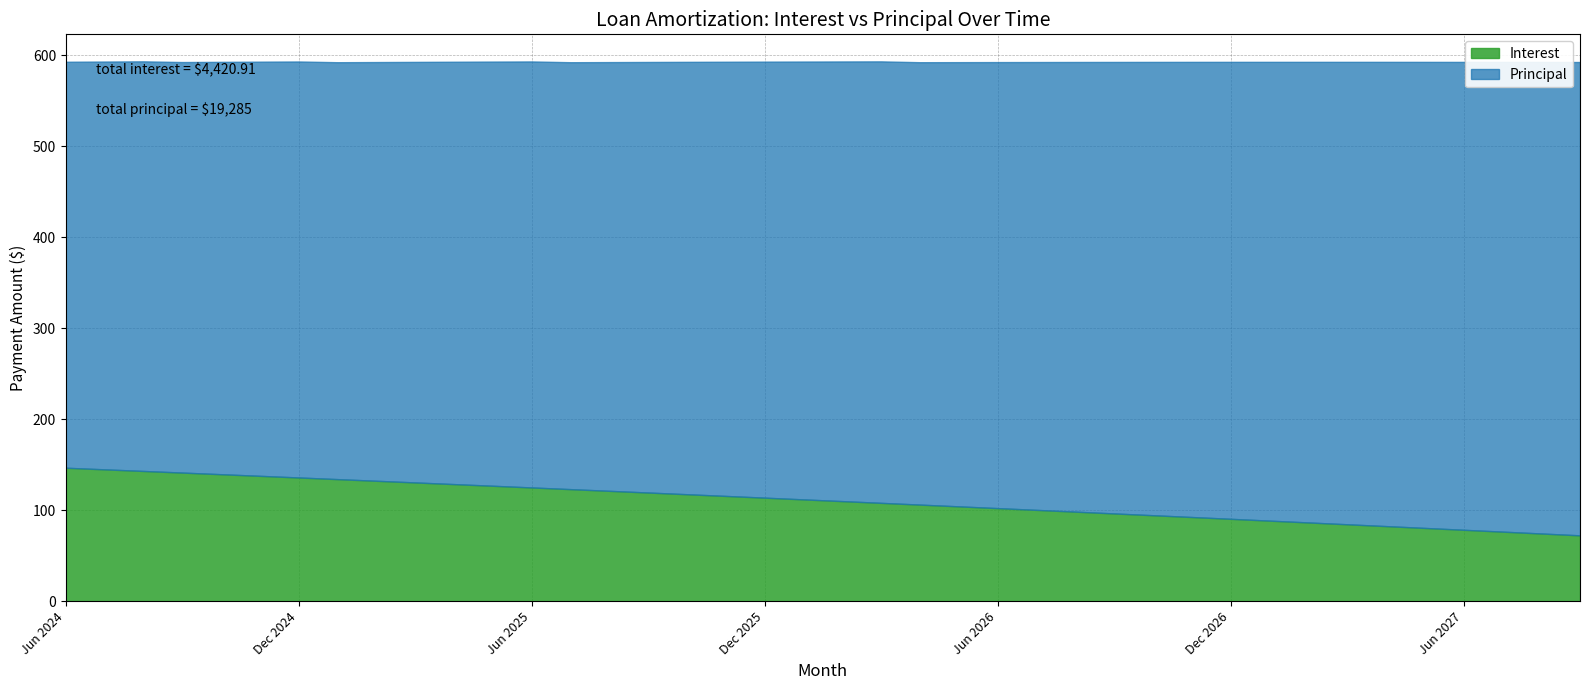

Reading left to right, what are all the values shown in this chart?

Interest: Jun 2024=146.7	Jul 2024=145.0	Aug 2024=143.2	Sep 2024=141.4	Oct 2024=139.6	Nov 2024=137.8	Dec 2024=136.0	Jan 2025=134.2	Feb 2025=132.4	Mar 2025=130.6	Apr 2025=128.8	May 2025=126.9	Jun 2025=125.1	Jul 2025=123.2	Aug 2025=121.4	Sep 2025=119.5	Oct 2025=117.6	Nov 2025=115.8	Dec 2025=113.9	Jan 2026=112.0	Feb 2026=110.1	Mar 2026=108.2	Apr 2026=106.2	May 2026=104.3	Jun 2026=102.4	Jul 2026=100.4	Aug 2026=98.5	Sep 2026=96.5	Oct 2026=94.6	Nov 2026=92.6	Dec 2026=90.6	Jan 2027=88.6	Feb 2027=86.6	Mar 2027=84.6	Apr 2027=82.6	May 2027=80.6	Jun 2027=78.6	Jul 2027=76.5	Aug 2027=74.5	Sep 2027=72.5
Principal: Jun 2024=446.0	Jul 2024=448.0	Aug 2024=450.0	Sep 2024=451.0	Oct 2024=453.0	Nov 2024=455.0	Dec 2024=457.0	Jan 2025=458.0	Feb 2025=460.0	Mar 2025=462.0	Apr 2025=464.0	May 2025=466.0	Jun 2025=468.0	Jul 2025=469.0	Aug 2025=471.0	Sep 2025=473.0	Oct 2025=475.0	Nov 2025=477.0	Dec 2025=479.0	Jan 2026=481.0	Feb 2026=483.0	Mar 2026=485.0	Apr 2026=486.0	May 2026=488.0	Jun 2026=490.0	Jul 2026=492.0	Aug 2026=494.0	Sep 2026=496.0	Oct 2026=498.0	Nov 2026=500.0	Dec 2026=502.0	Jan 2027=504.0	Feb 2027=506.0	Mar 2027=508.0	Apr 2027=510.0	May 2027=512.0	Jun 2027=514.0	Jul 2027=516.0	Aug 2027=518.0	Sep 2027=520.0